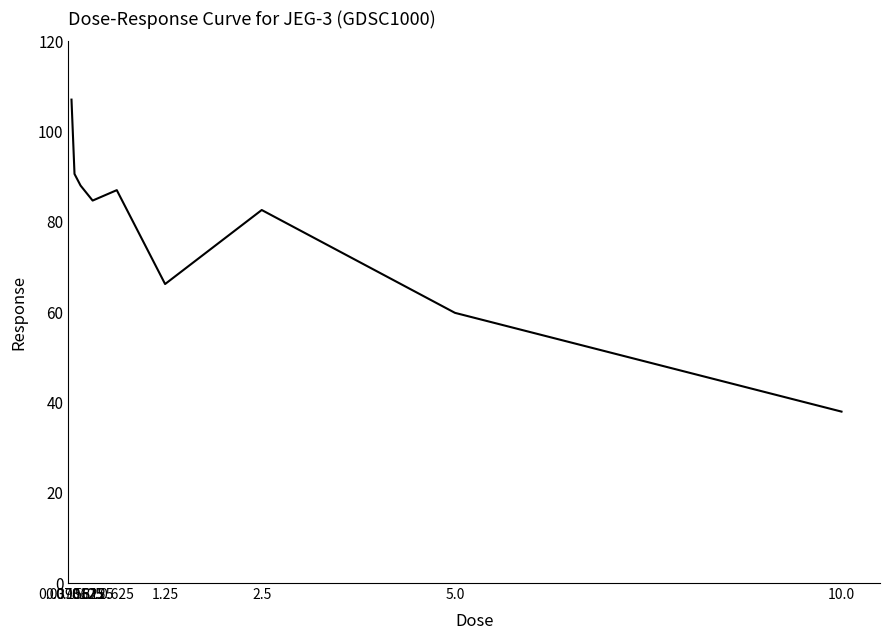

Does the chart have visible grid lines?

No